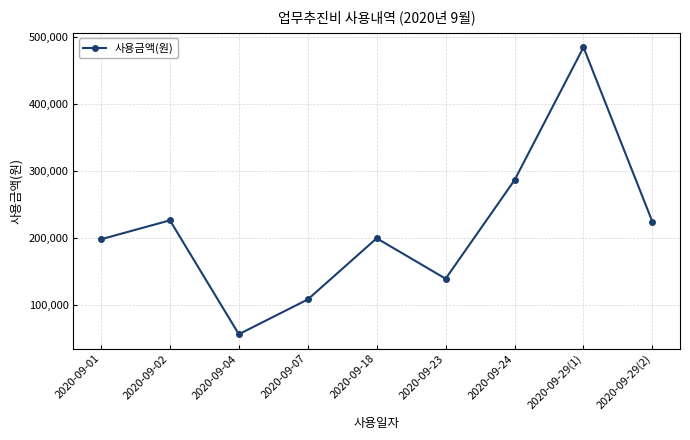

Which category has the lowest value across all series?

2020-09-04